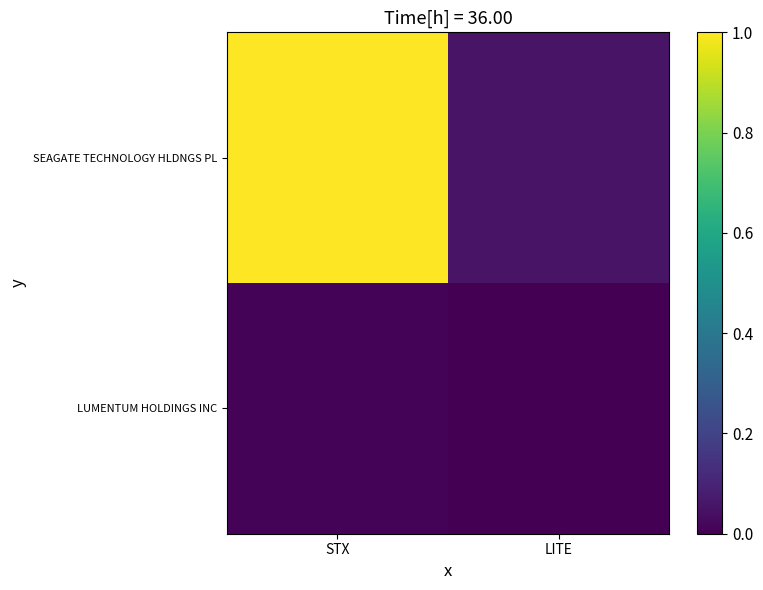

Which series has the widest spread of values?

SEAGATE TECHNOLOGY HLDNGS PL